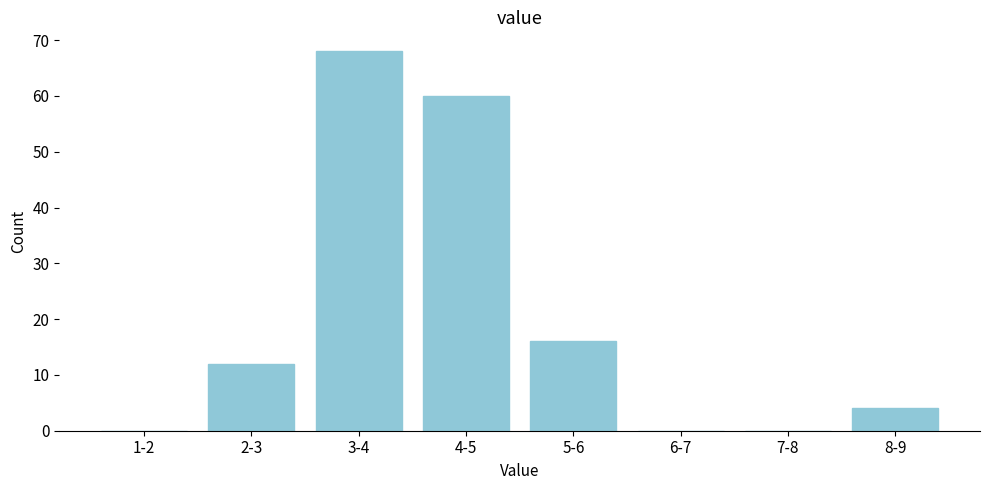

Reading left to right, what are all the values shown in this chart?

1-2=0	2-3=12	3-4=68	4-5=60	5-6=16	6-7=0	7-8=0	8-9=4